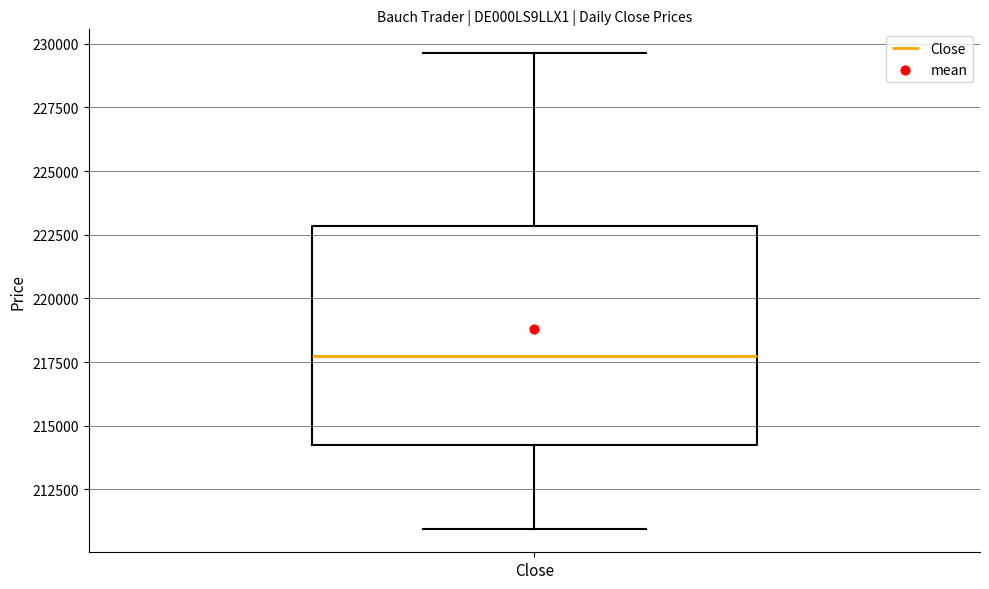

Transcribe this box plot: give where the median line is, the range the box spans, and where the two whiskers end, as read against the y-axis. The values are not printed on the chart, so give them approximately, as read against the axis.

median 217500, box 214500 to 223000, whiskers 211000 to 229500